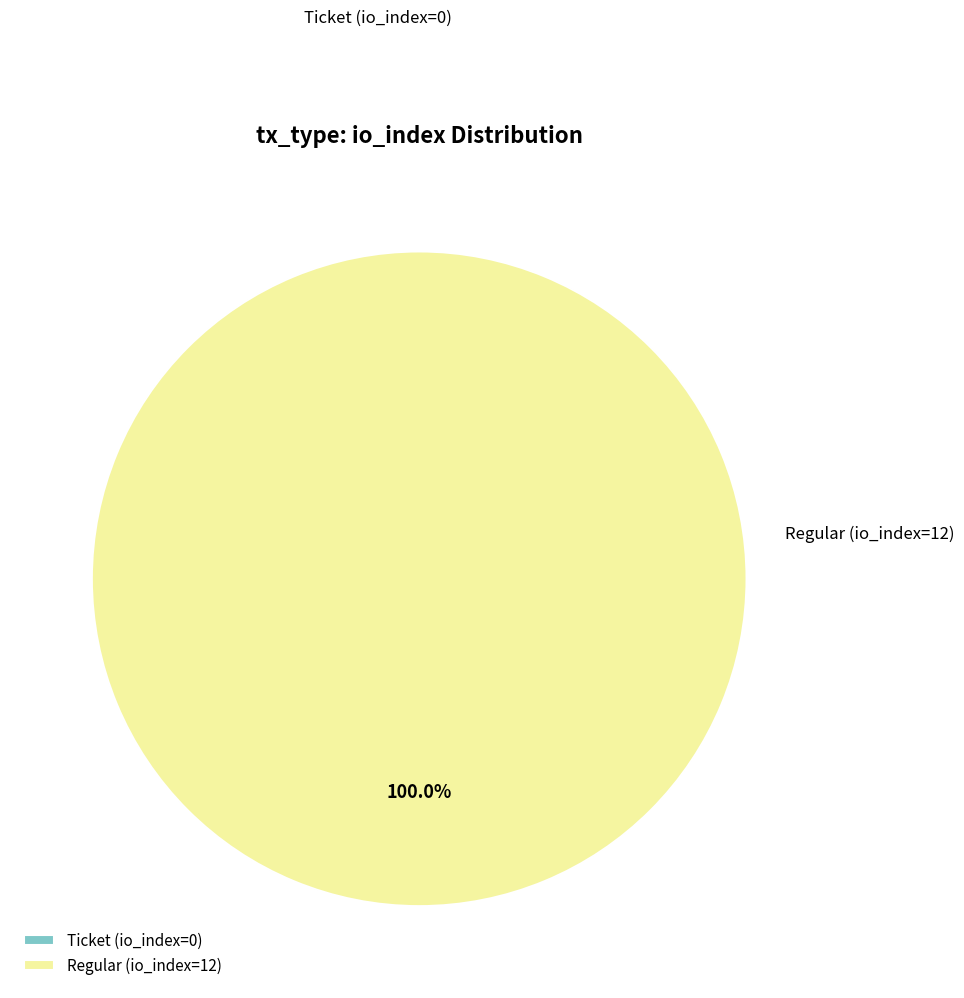

To the nearest percent, what percentage of the pie is Regular (io_index=12)?

100%